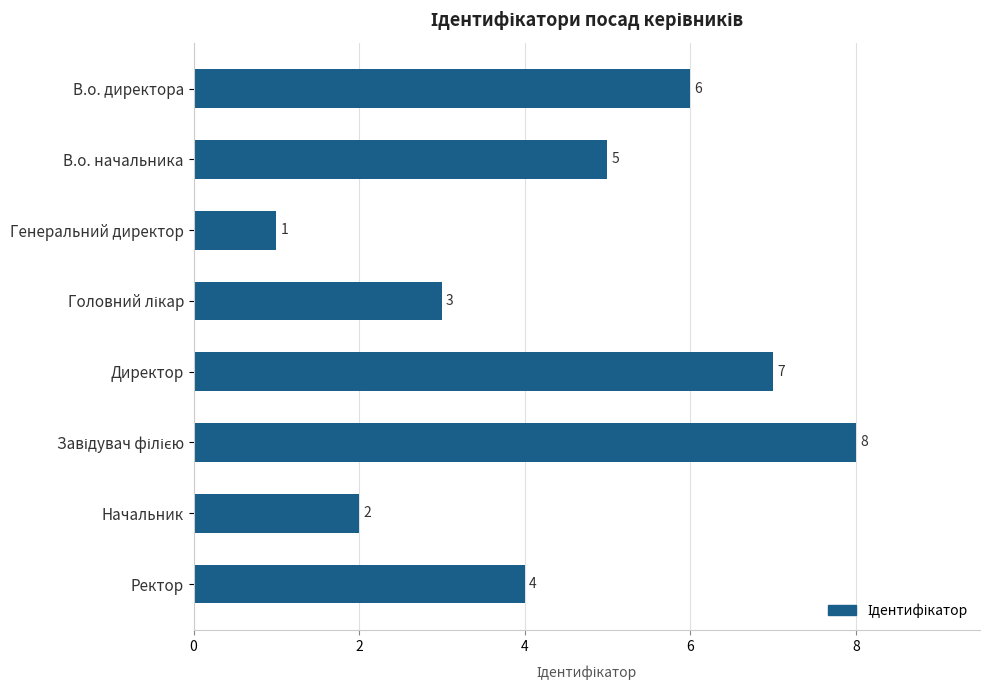

What is the sum of all values?

36